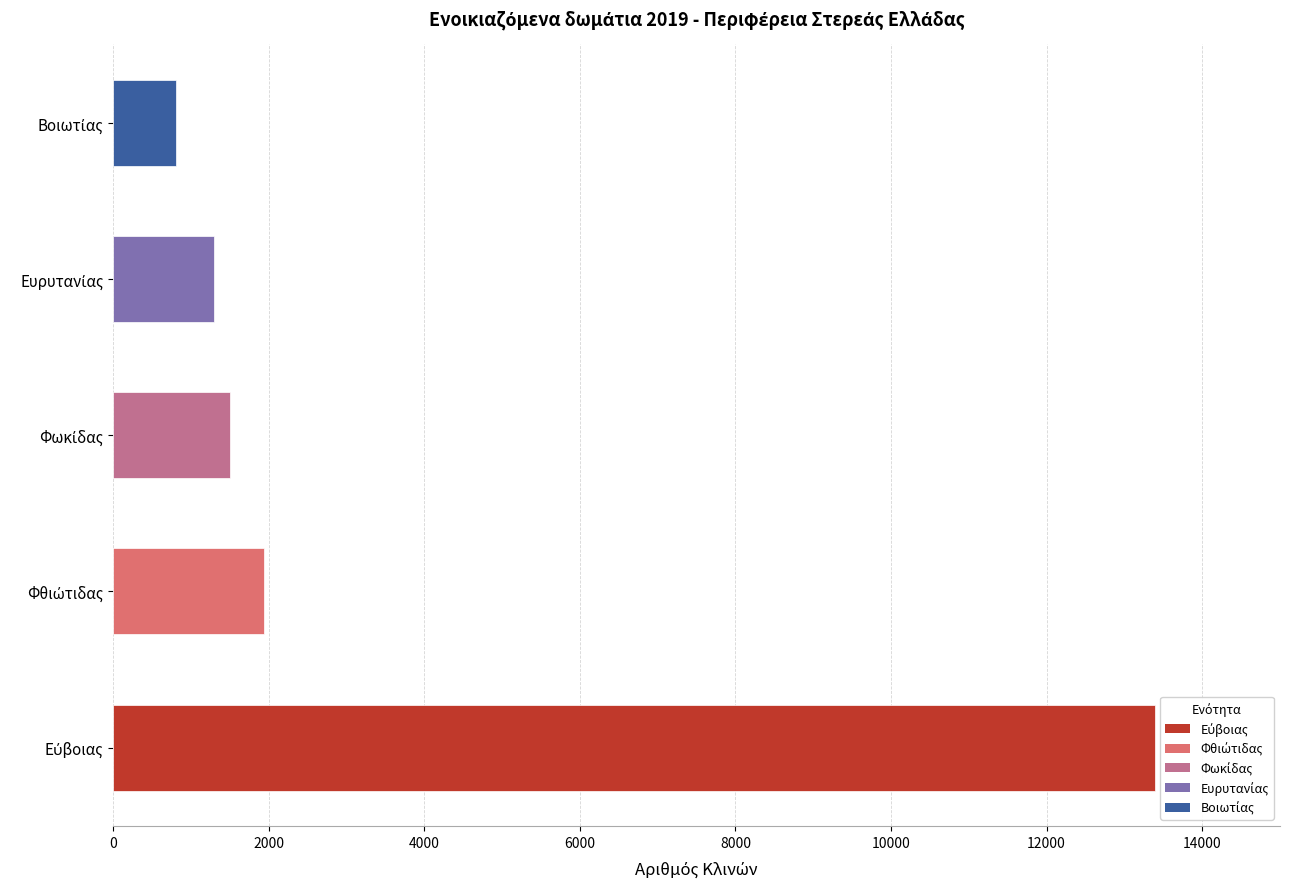

Count the number of data series in this chart.

1